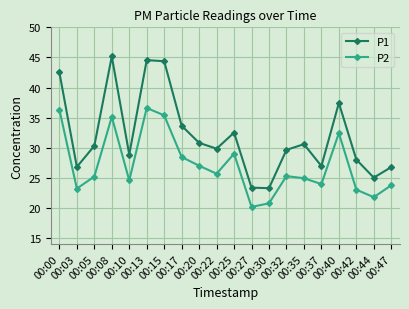

True or false: P2 has more than 0 interior local peaks.

True